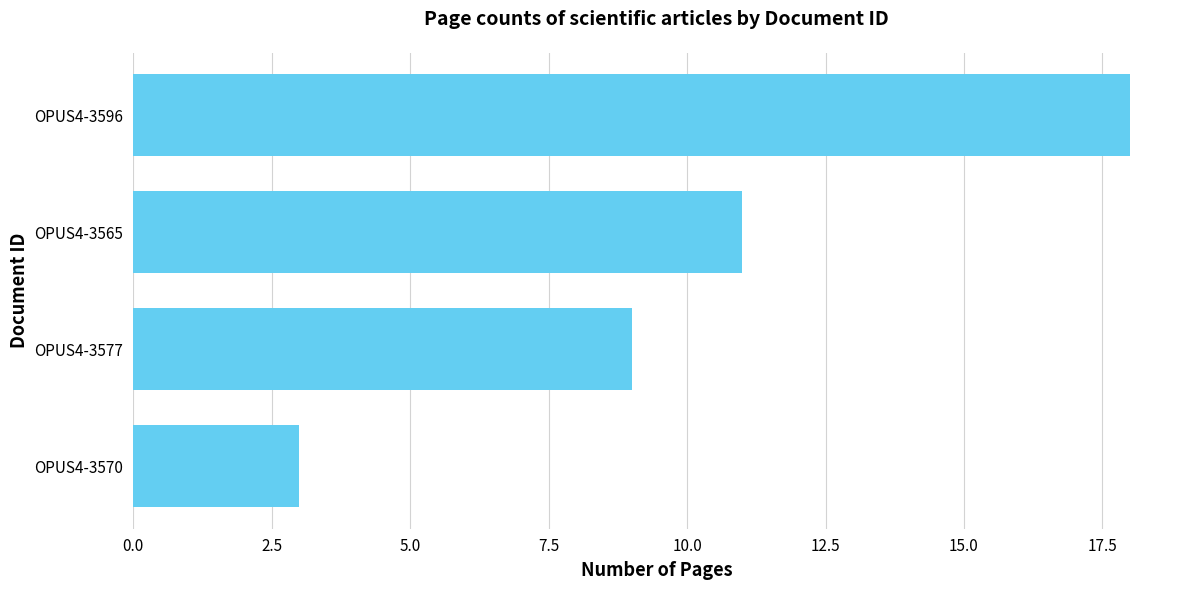

How many values are below 11?

2